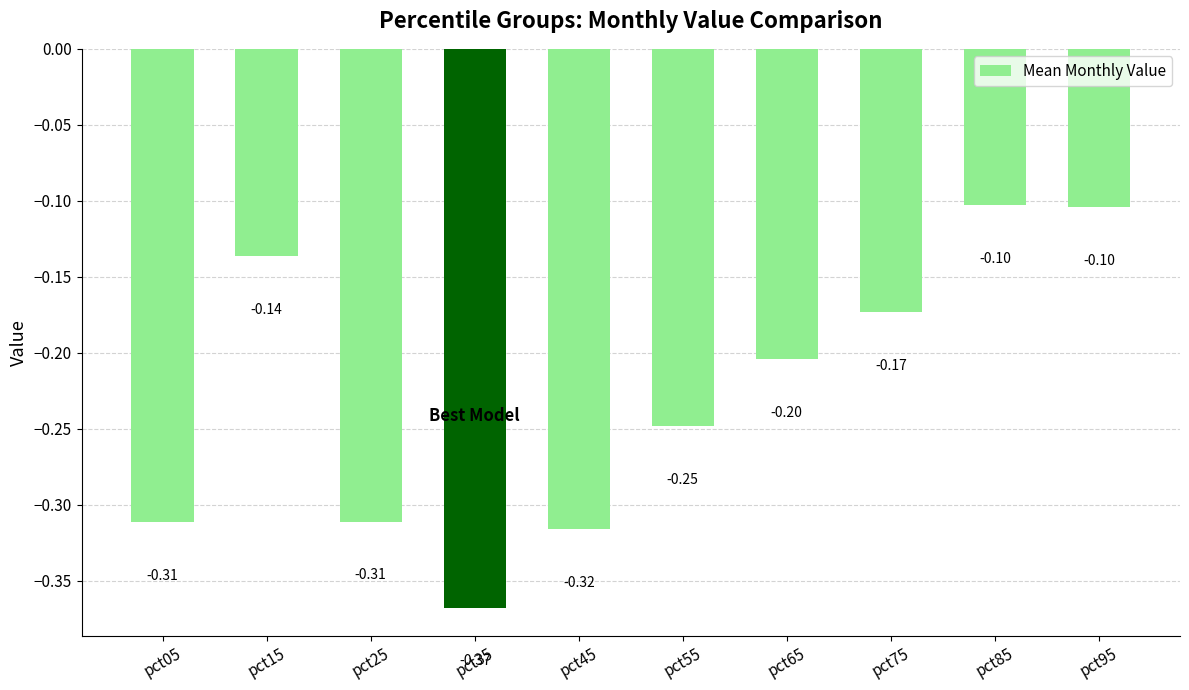

What is the difference between the maximum and minimum values?

0.3